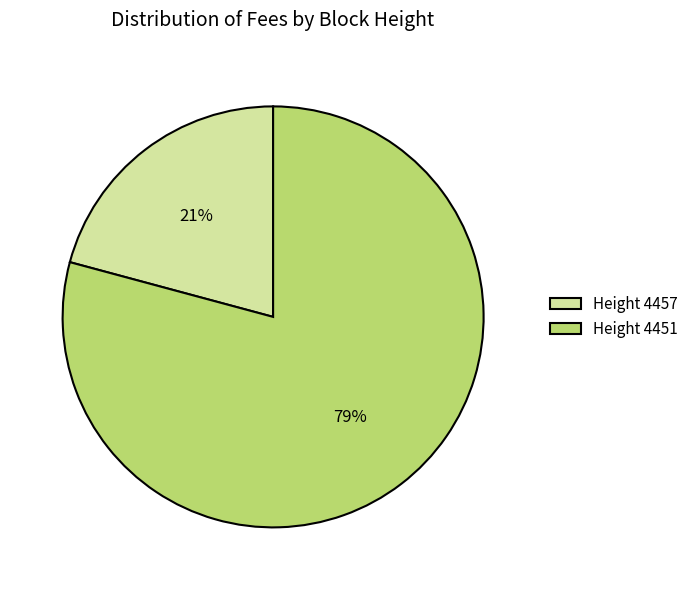

Rank the categories by value from highest to lowest.

Height 4451, Height 4457